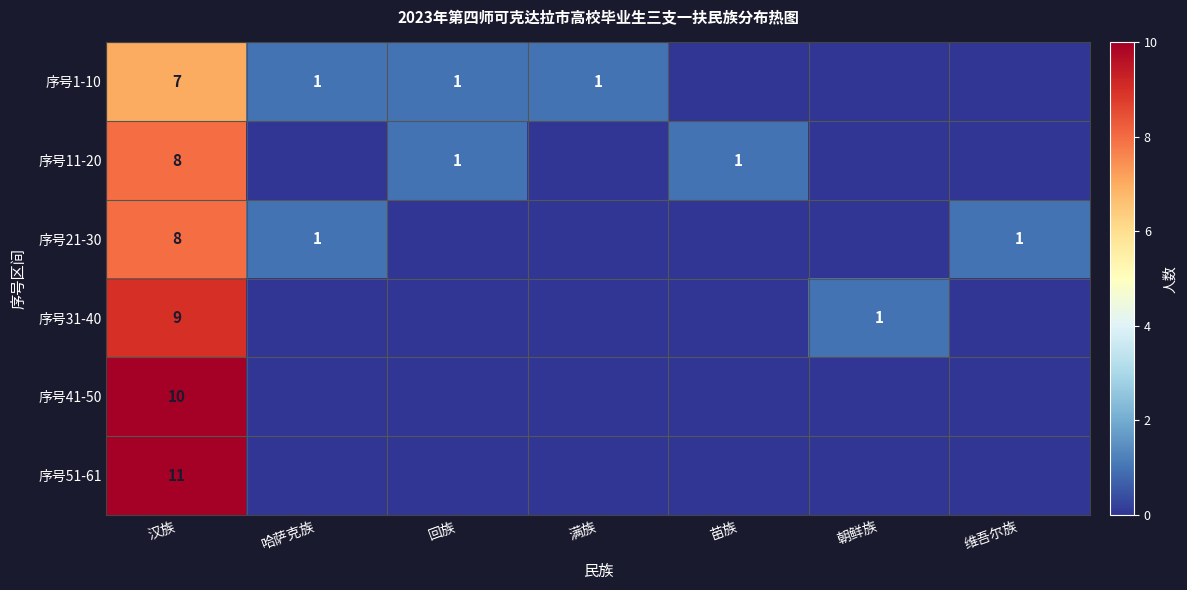

True or false: 序号1-10 has a value of 1 at 回族.

True